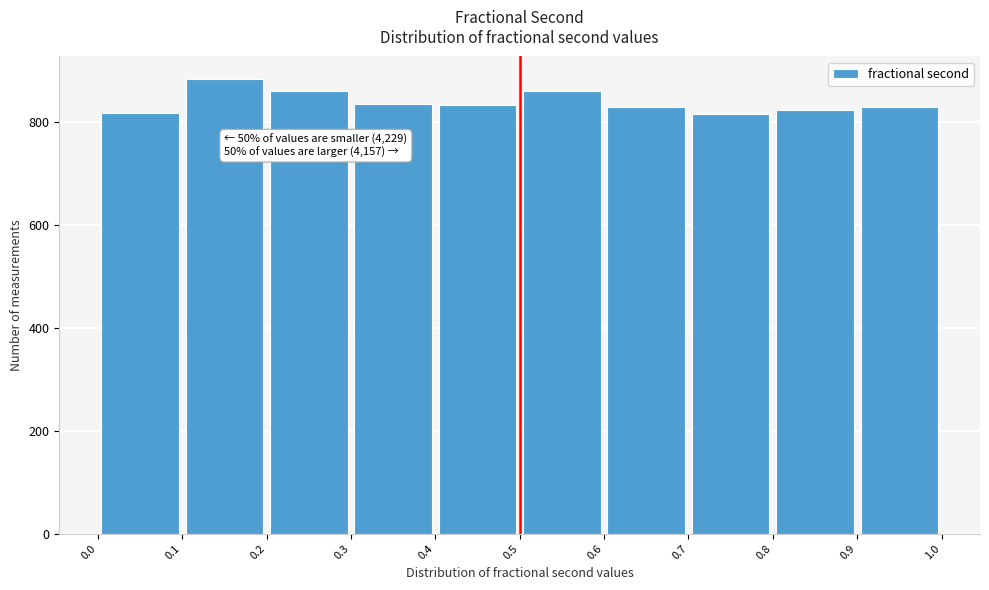

Over which range of the x-axis is the bar tallest?

0.1 to 0.2